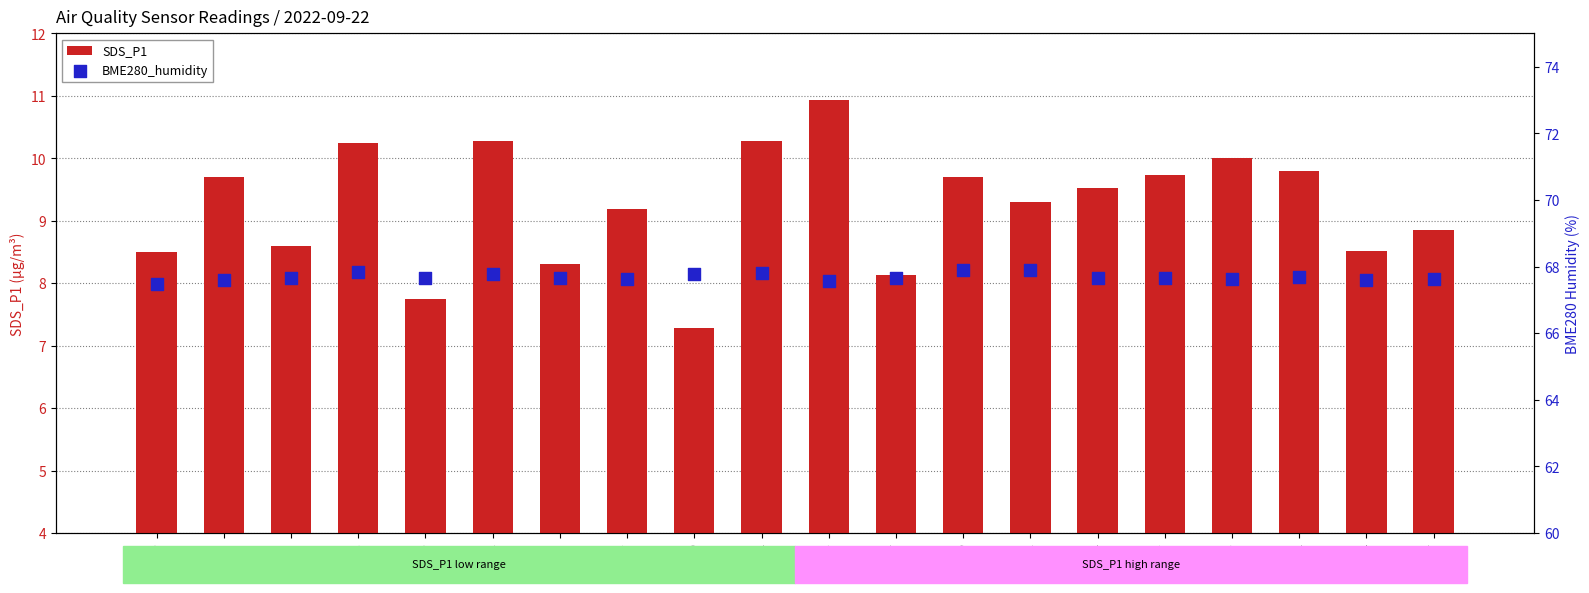

Which series contains the lowest Y value?

SDS_P1